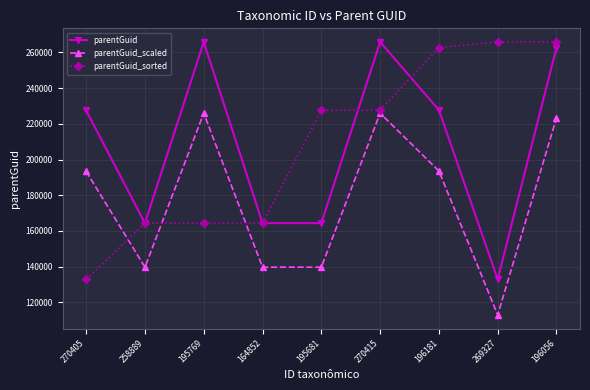

What is the label of the 5th point from the left?

195681